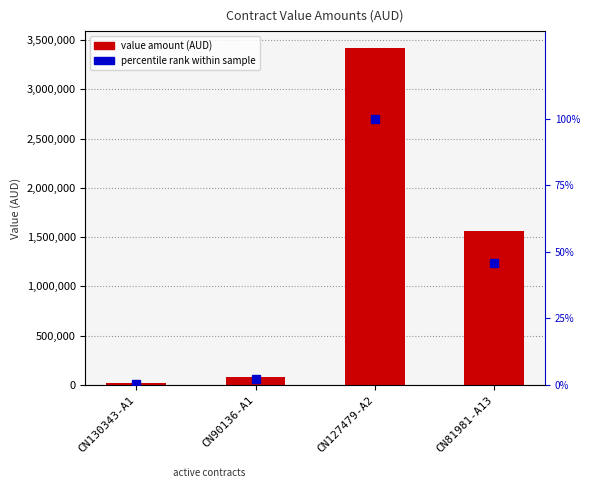

What is the sum of the percentile rank within sample values at CN130343-A1 and CN127479-A2?

100.5